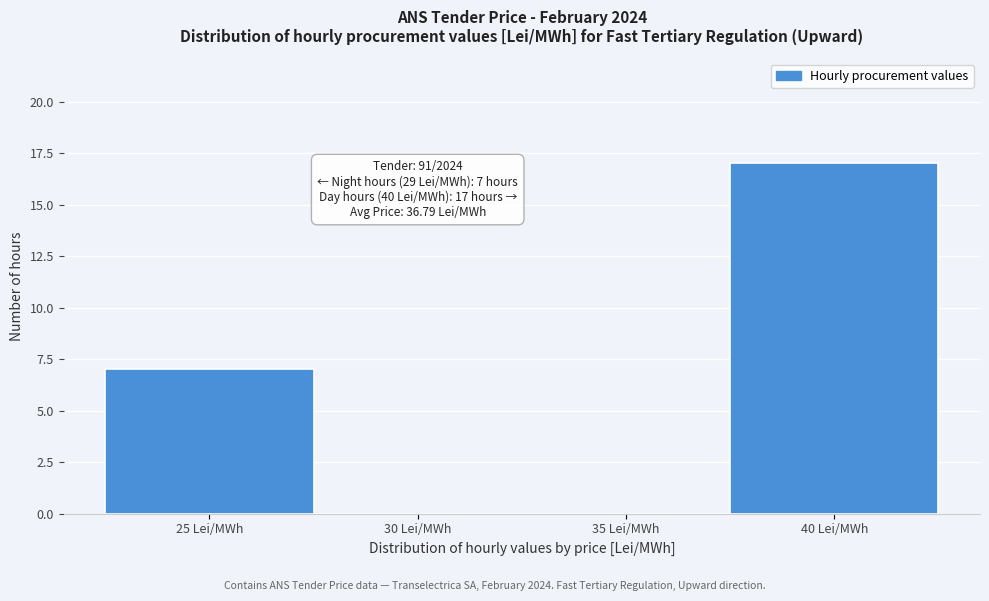

Reading left to right, what are all the values shown in this chart?

25 Lei/MWh=7	30 Lei/MWh=0	35 Lei/MWh=0	40 Lei/MWh=17